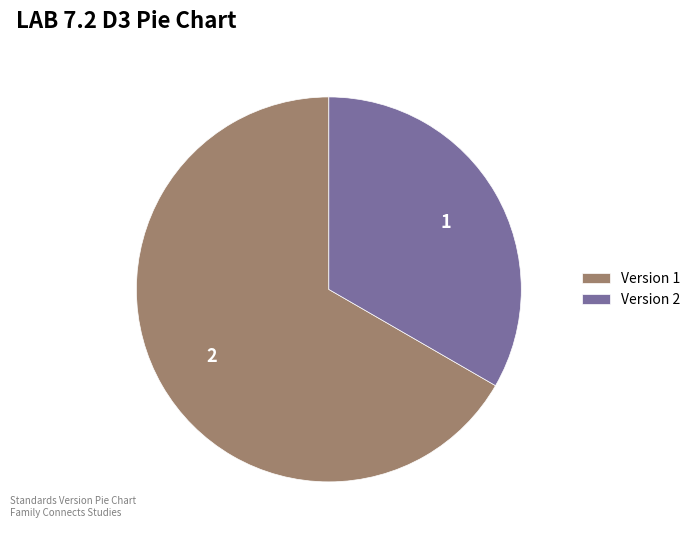

Count the number of slices in the pie.

2